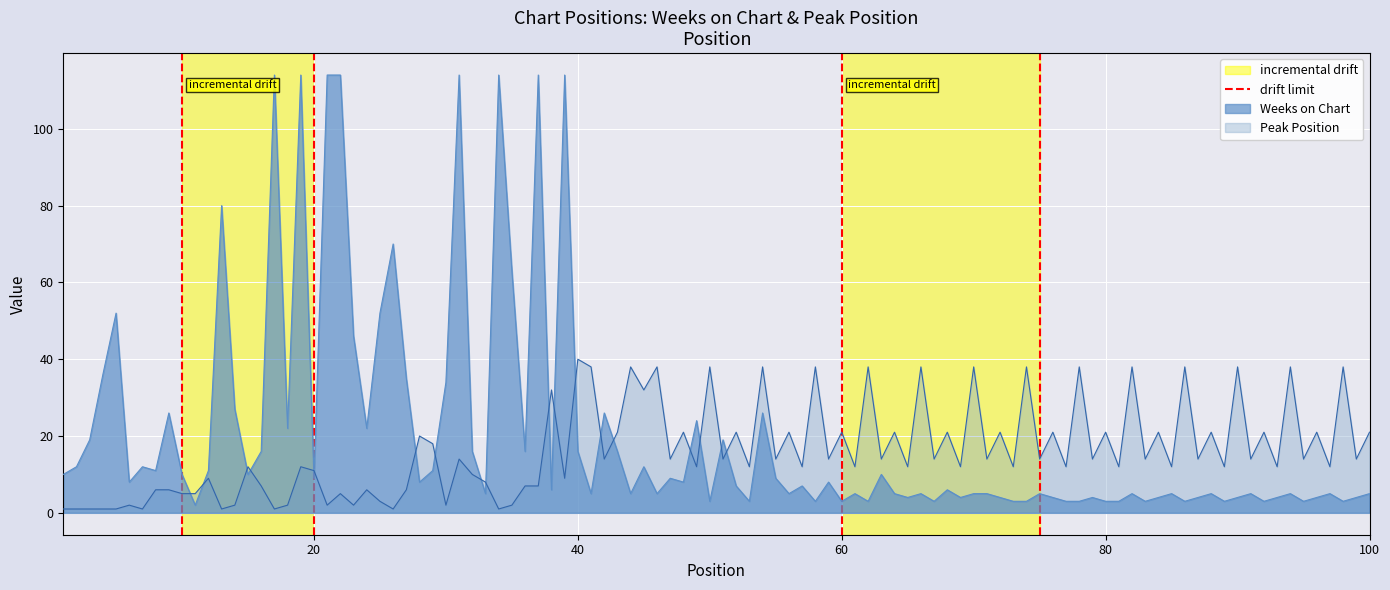

What is the value of the 2nd point from the left?

1